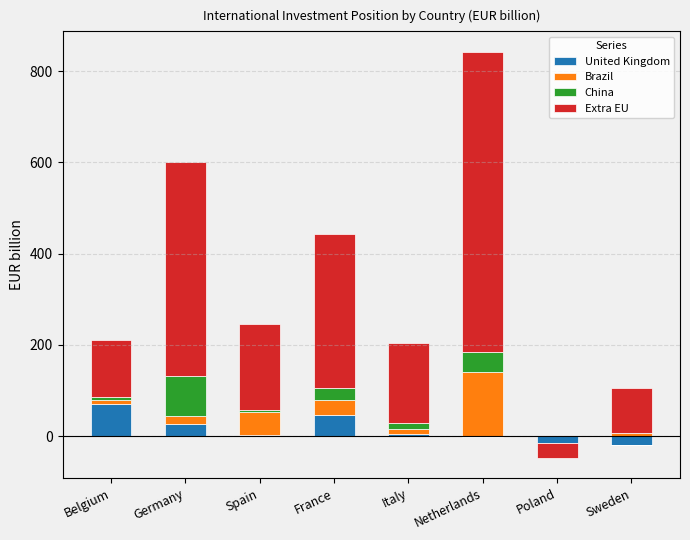

What is the spread (max minus min) of values at Germany?

452.7